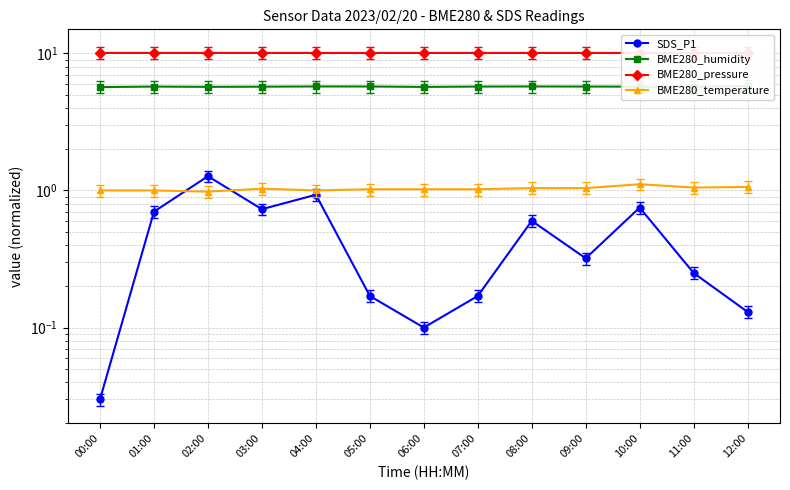

Rank the series at 12:00 from highest to lowest value.

BME280_pressure, BME280_humidity, BME280_temperature, SDS_P1